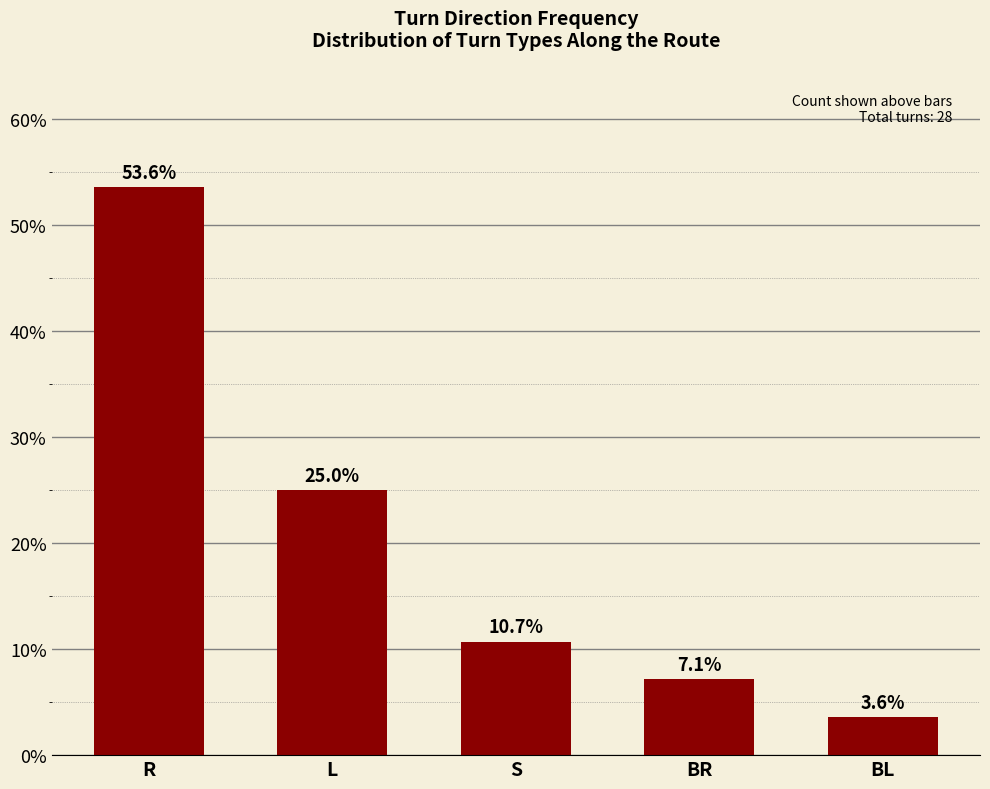

True or false: the data shows 7.1 at BR.

True